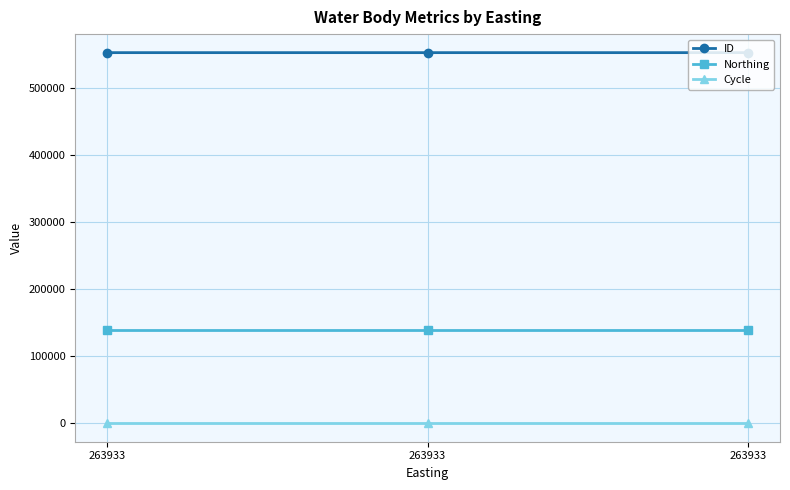

How many categories are shown in the chart?

3